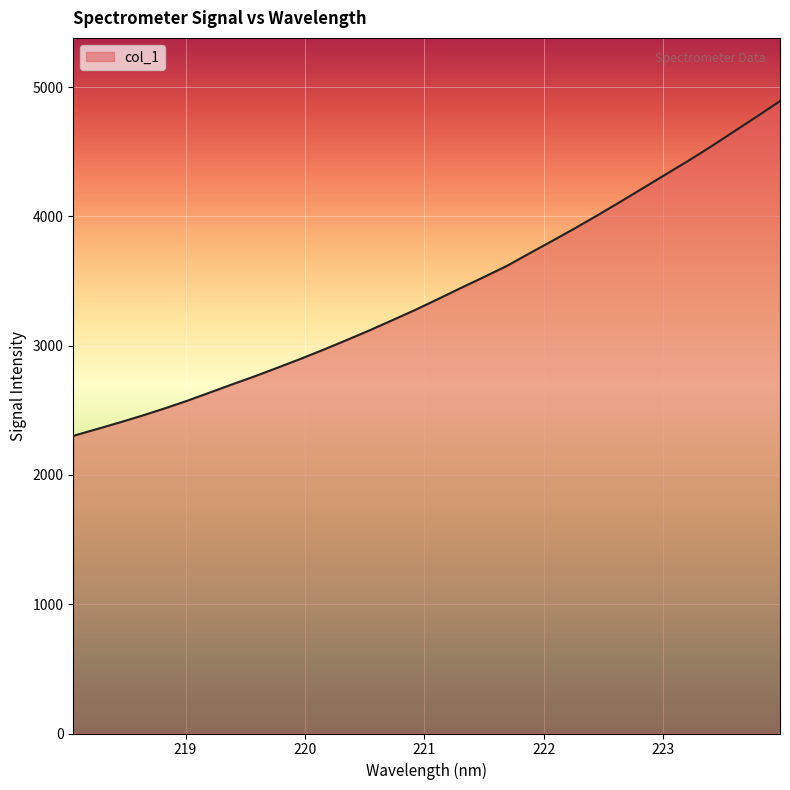

What is the difference between the maximum and minimum values?

2589.0